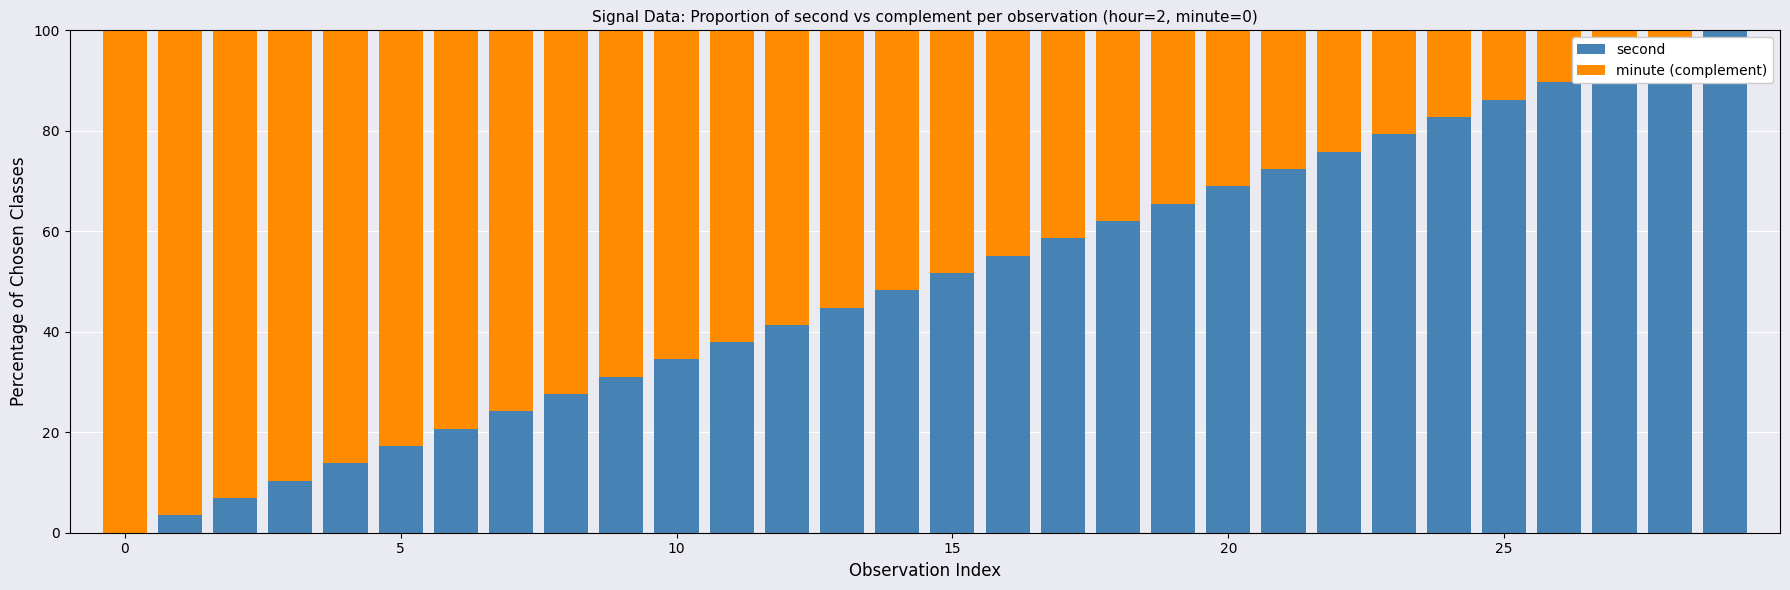

What is the sum of all second values?

1500.0